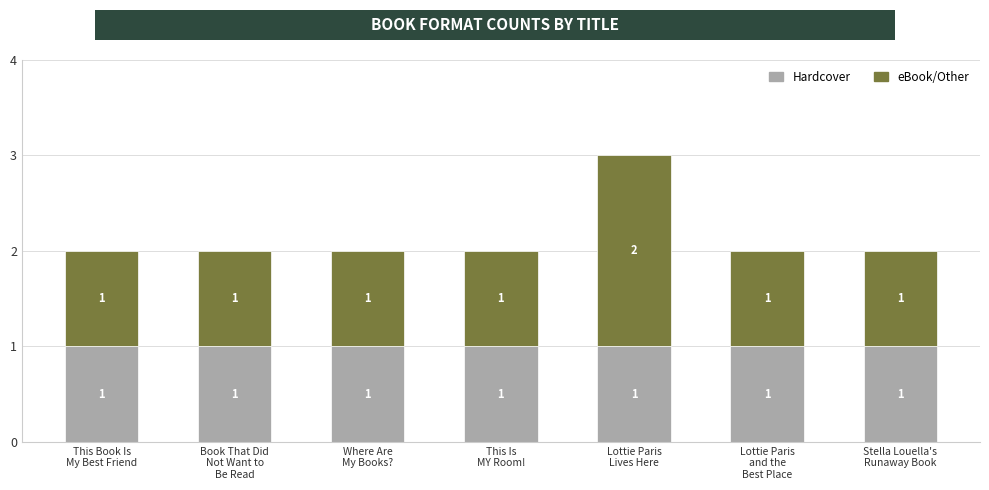

What is the value of the Hardcover bar at the 3rd from the left?

1